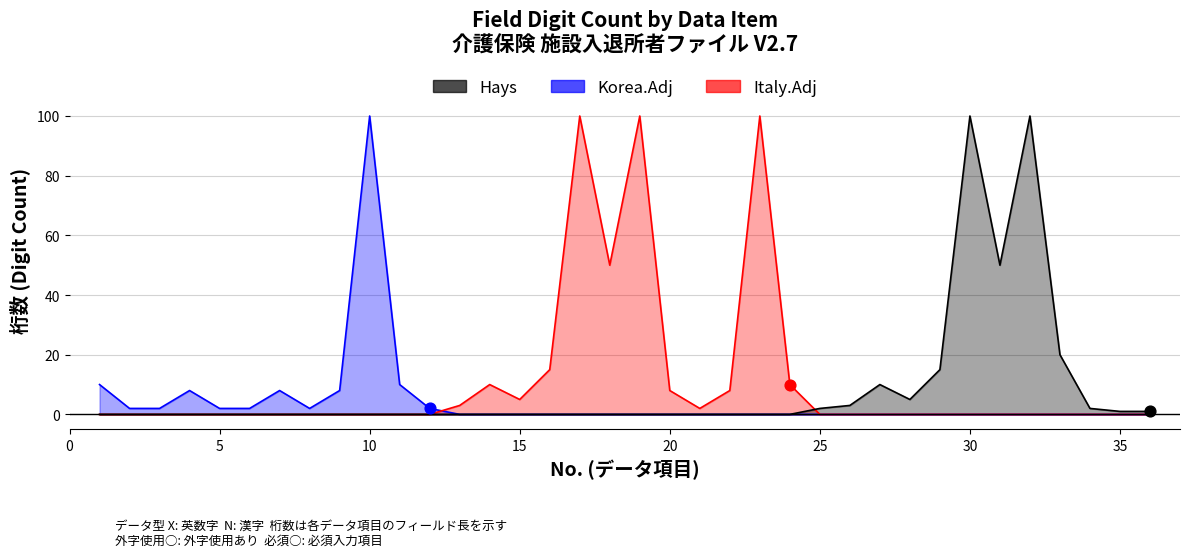

Is the value of Korea.Adj at 31 greater than the value of Hays at 10?

No